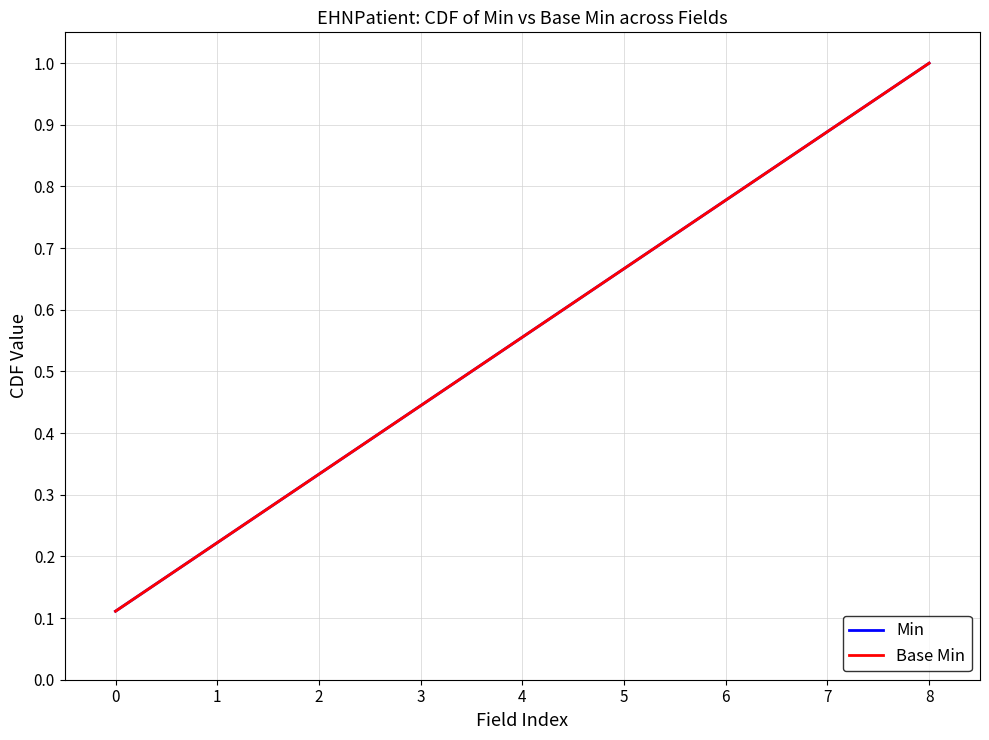

The Base Min series shows 1.3 at 6. True or false?

False